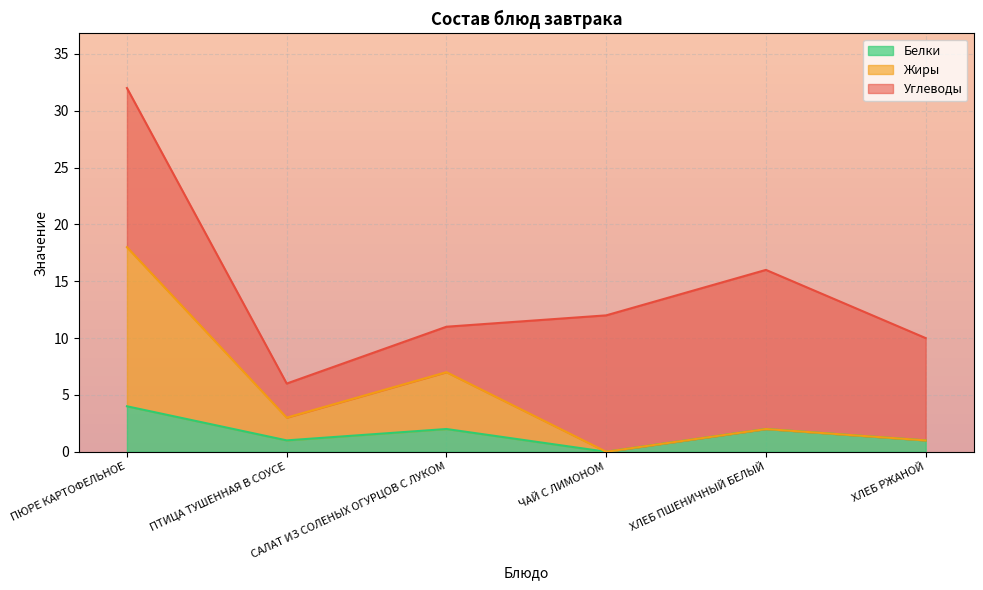

True or false: Жиры and Белки cross at least once.

False